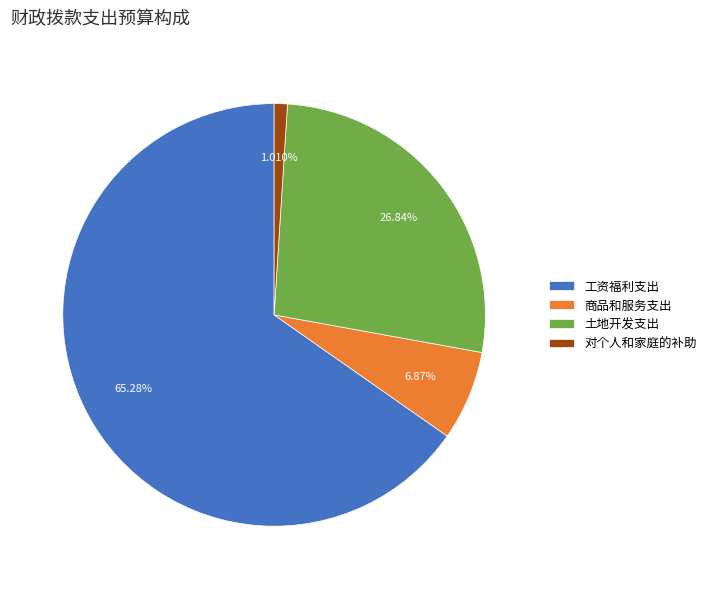

What is the ratio of the value at 商品和服务支出 to the value at 土地开发支出?

0.3